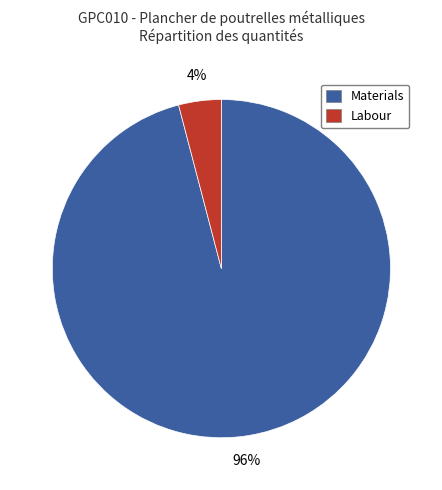

True or false: Materials accounts for 96% of the total.

True